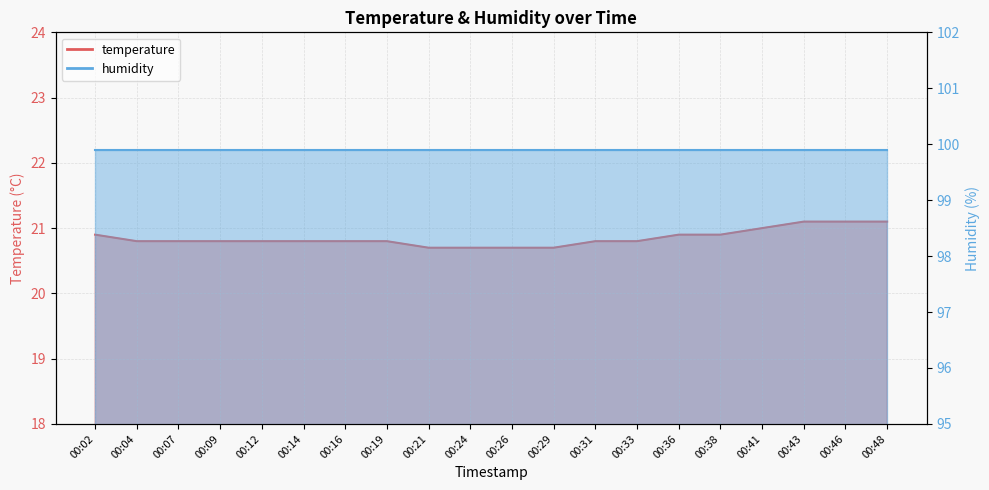

What is the sum of all values?

417.0